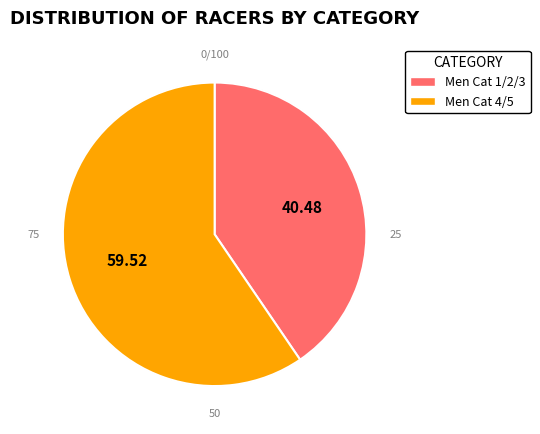

Is it true that Men Cat 4/5 is 60% of the pie?

True